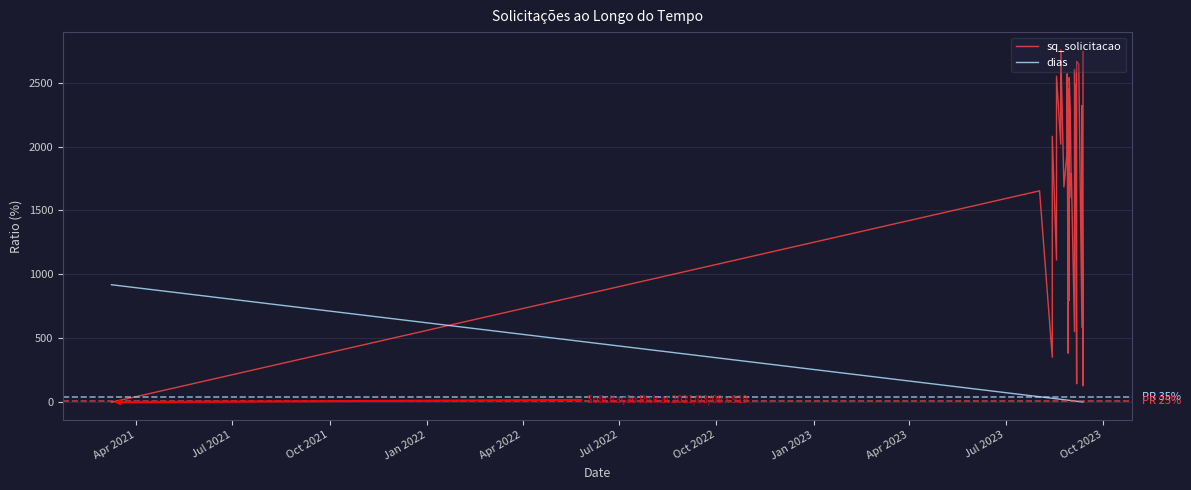

Reading left to right, extract all data points from this chart.

sq_solicitacao: 0.0	1653.5	352.1	2080.0	1112.4	2066.4	2094.2	2549.0	2017.9	2473.5	2757.0	1683.9	1958.0	2568.8	383.2	478.5	2035.7	2283.5	2448.4	795.1	2031.4	2539.4	2269.6	1600.2	1789.0	552.6	2222.4	2602.7	1547.0	2484.2	144.0	243.0	2666.5	2645.7	586.1	2320.2	128.4	1155.0	1506.7	2741.7
dias: 919.0	43.0	31.0	31.0	27.0	27.0	27.0	27.0	23.0	23.0	23.0	20.0	17.0	17.0	16.0	16.0	16.0	16.0	16.0	15.0	15.0	15.0	14.0	13.0	13.0	10.0	10.0	10.0	9.0	9.0	8.0	8.0	8.0	6.0	3.0	3.0	2.0	2.0	2.0	2.0